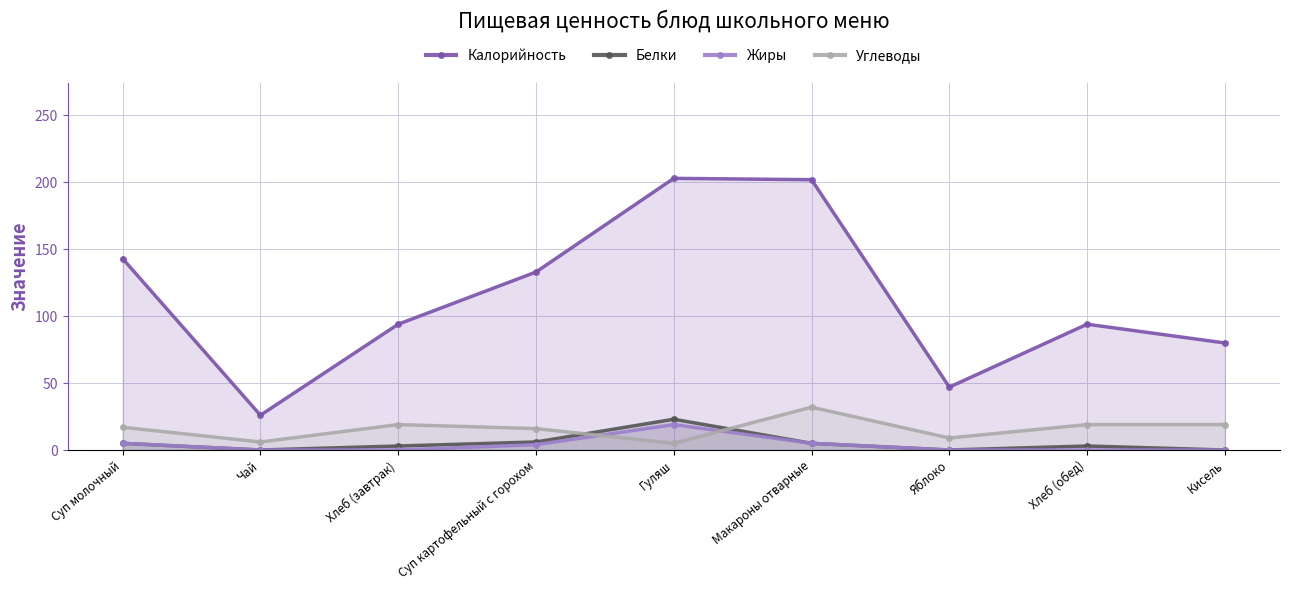

How many lines are shown in the chart?

4